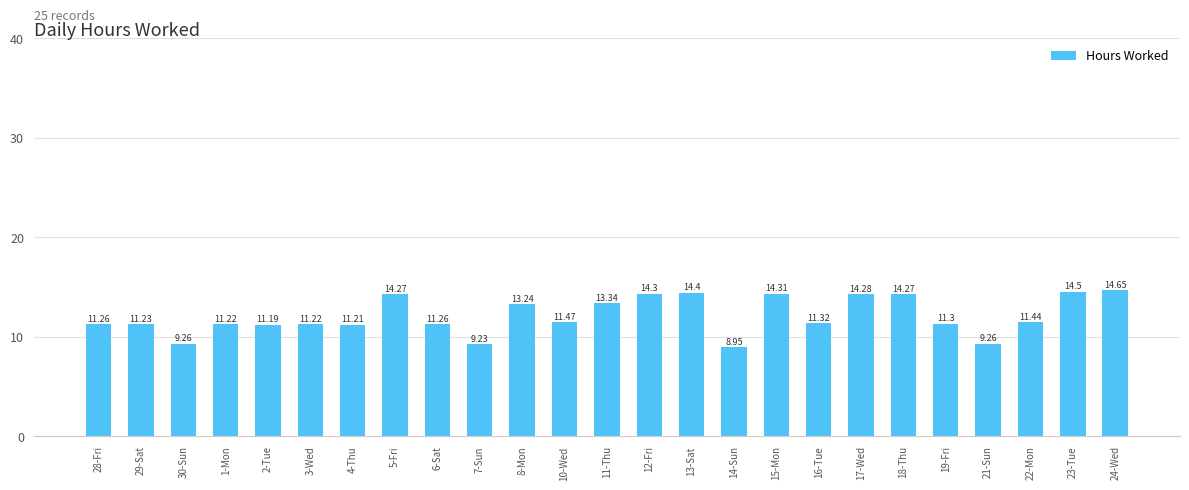

Between 23-Tue and 4-Thu, which is larger?

23-Tue